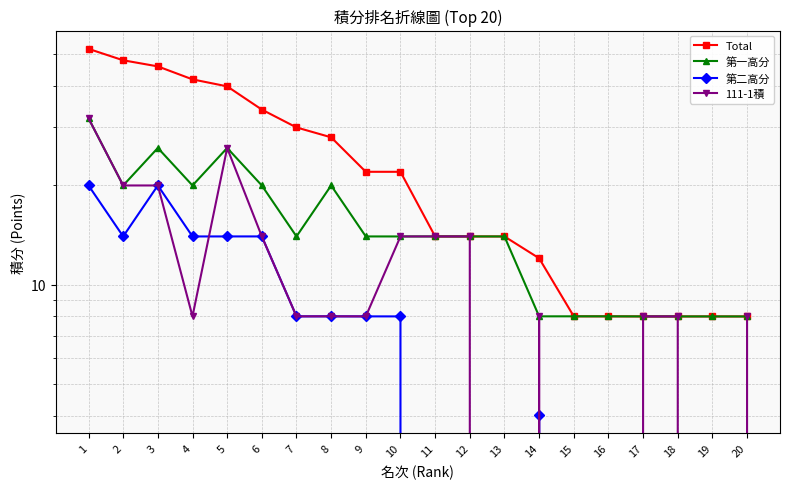

What is the spread (max minus min) of values at 10?

14.0